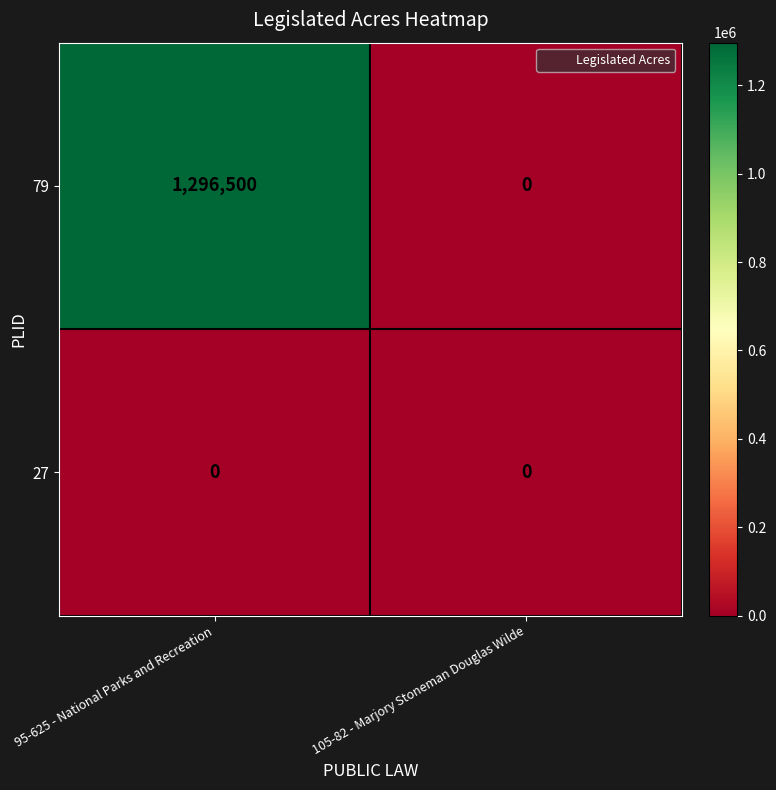

Read the 79 value at 95-625 - National Parks and Recreation, to the nearest 100.

1296500